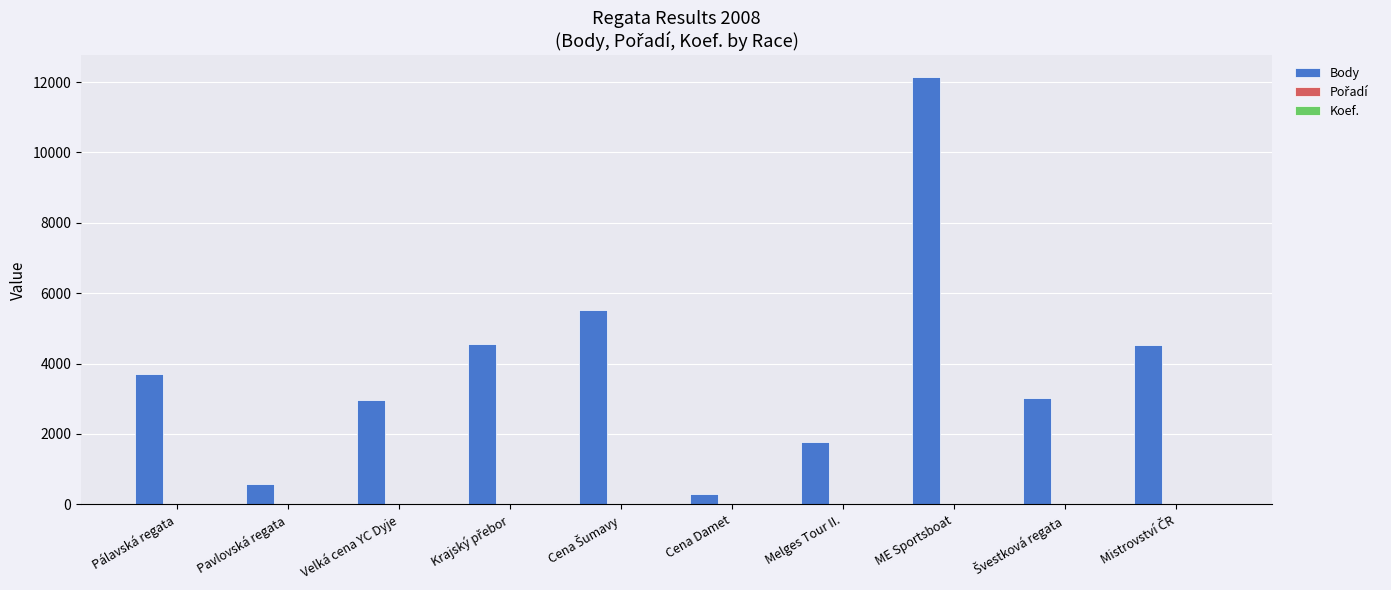

What is the highest value of the Body series?

12149